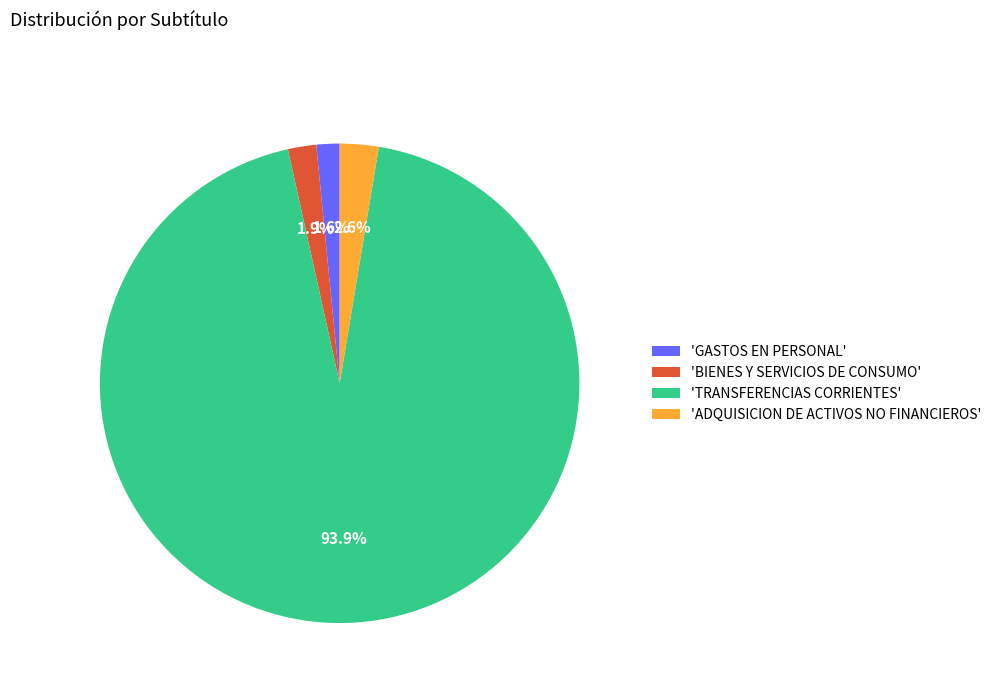

Which has a higher value, 'BIENES Y SERVICIOS DE CONSUMO' or 'ADQUISICION DE ACTIVOS NO FINANCIEROS'?

'ADQUISICION DE ACTIVOS NO FINANCIEROS'